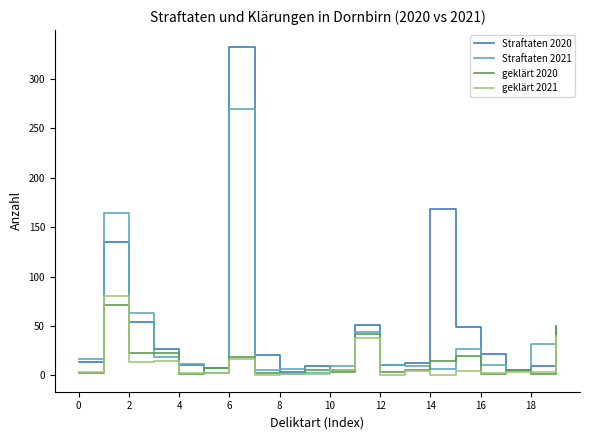

What is the lowest value of the Straftaten 2021 series?

2